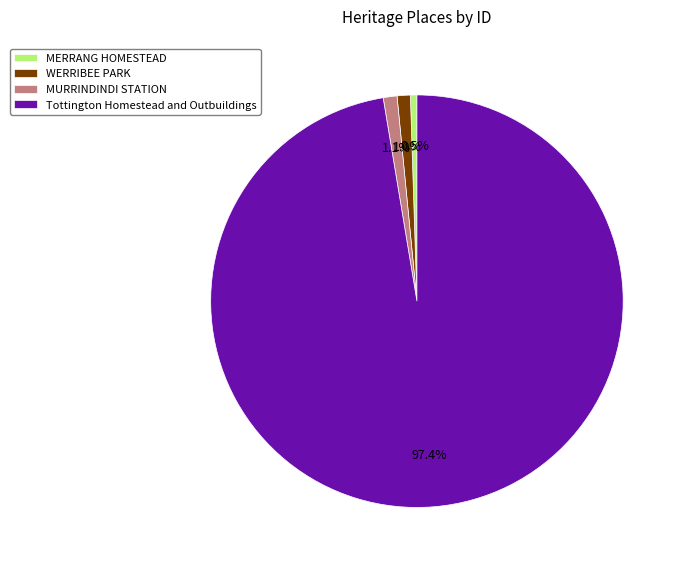

Is the sum of Tottington Homestead and Outbuildings and MERRANG HOMESTEAD greater than half?

Yes